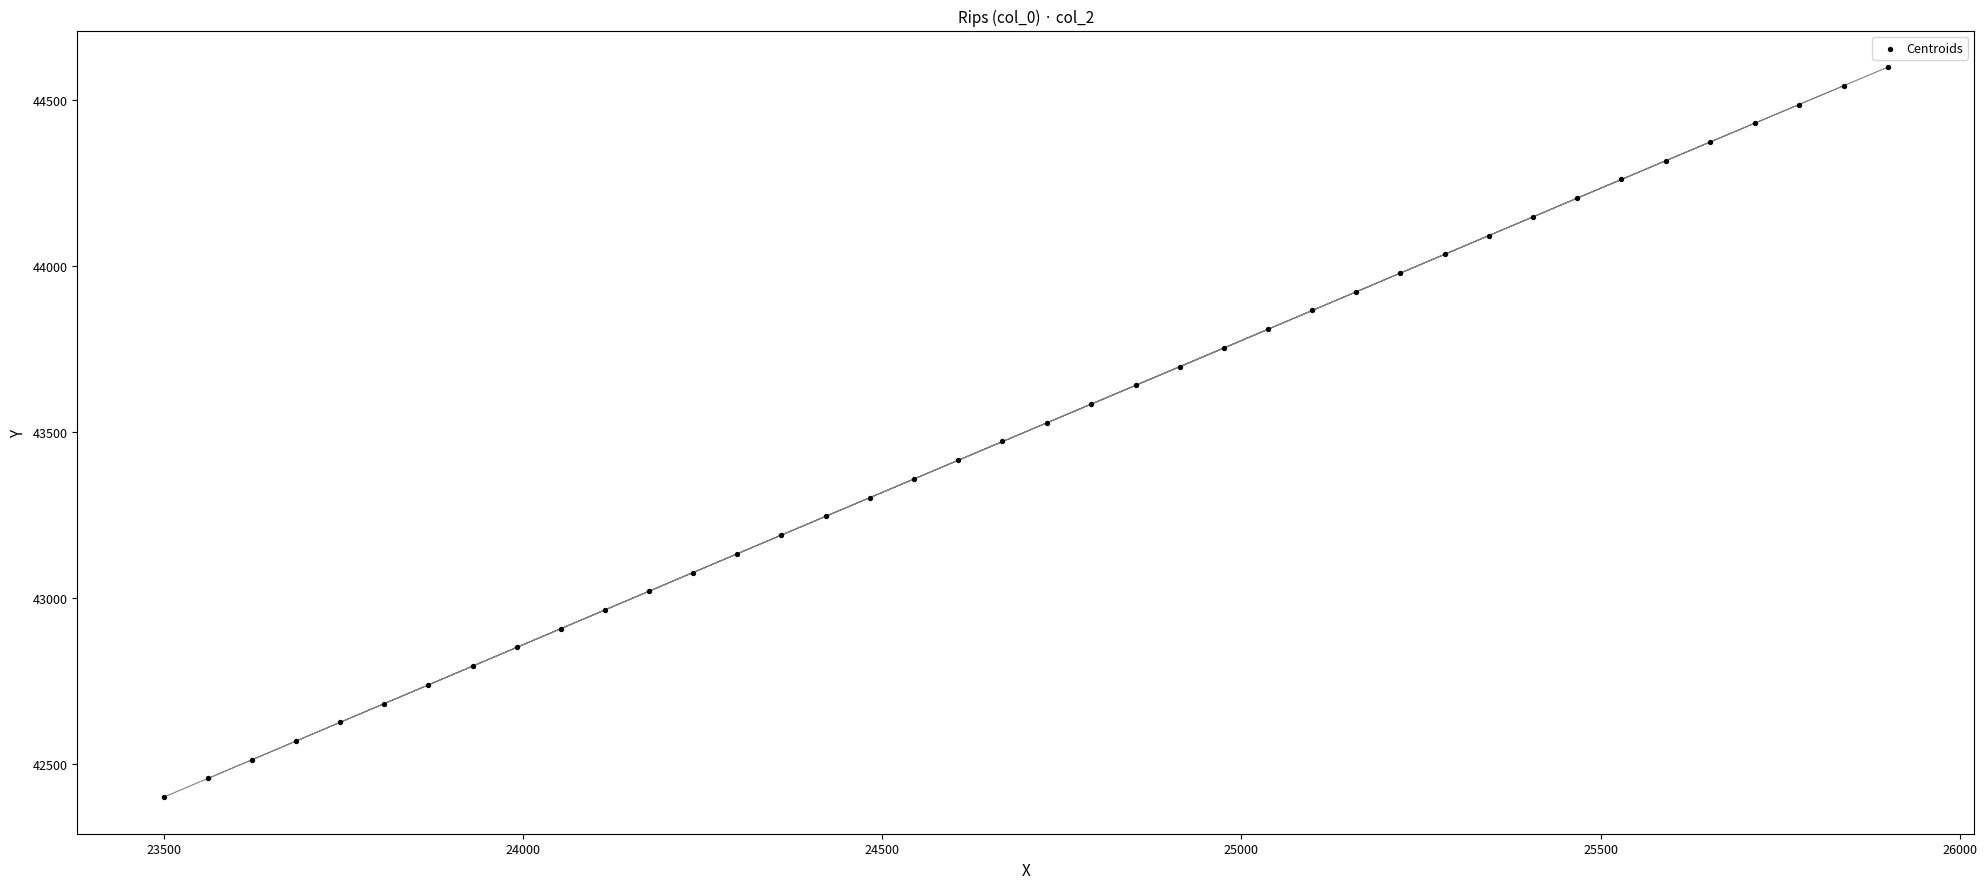

What is the range of Y values (max minus min)?

2200.0